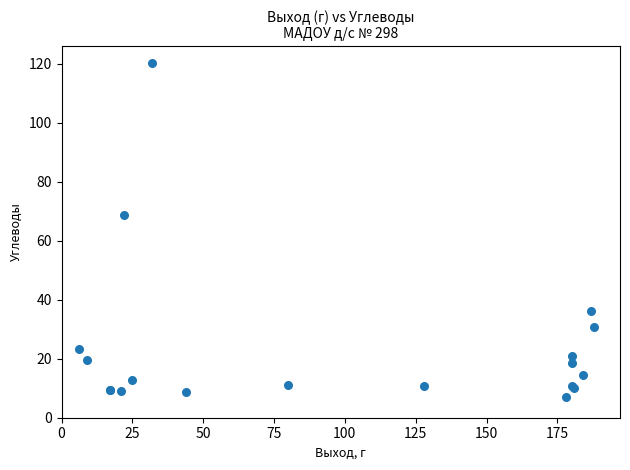

What Y value in the scatter plot is closest to 63?

68.8